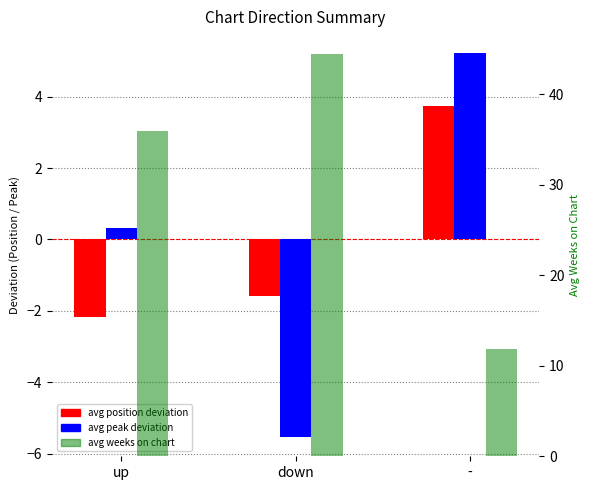

At which category does the chart reach its peak across all series?

down